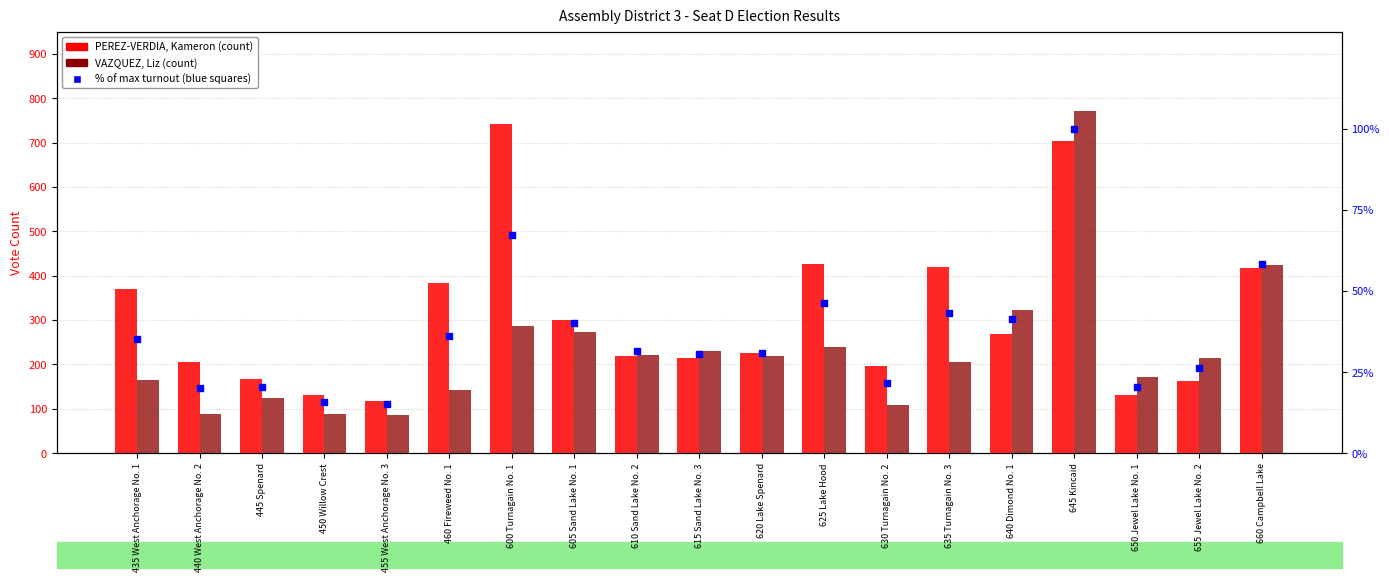

At which category is the sum across all series the highest?

645 Kincaid